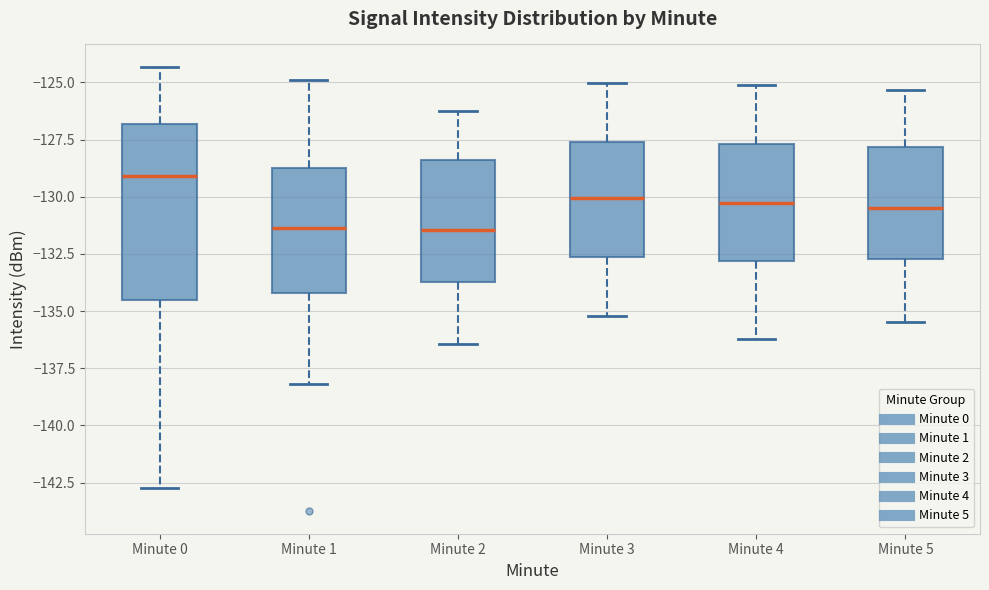

Reading left to right, transcribe this box plot: for each box, give where its median line is, the range the box spans, and where its two whiskers end, as read against the y-axis. The values are not printed on the chart, so give them approximately, as read against the axis.

Minute 0: median -129.0, box -134.5 to -127.0, whiskers -142.5 to -124.5
Minute 1: median -131.5, box -134.0 to -129.0, whiskers -138.0 to -125.0
Minute 2: median -131.5, box -133.5 to -128.5, whiskers -136.5 to -126.0
Minute 3: median -130.0, box -132.5 to -127.5, whiskers -135.0 to -125.0
Minute 4: median -130.5, box -133.0 to -127.5, whiskers -136.0 to -125.0
Minute 5: median -130.5, box -132.5 to -128.0, whiskers -135.5 to -125.5